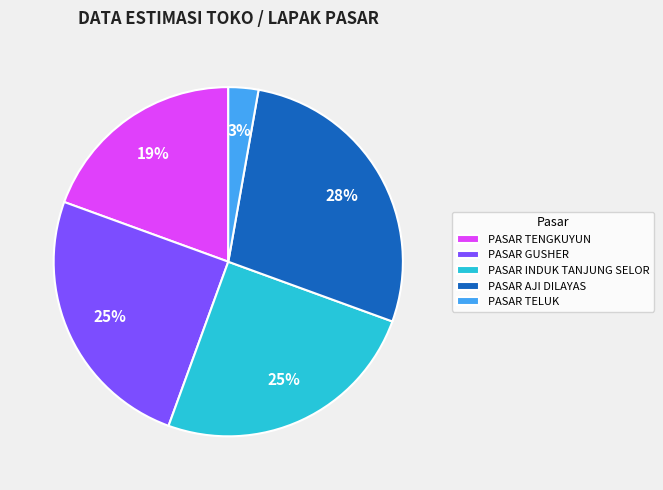

Do PASAR GUSHER and PASAR TELUK together represent more than half of the pie?

No